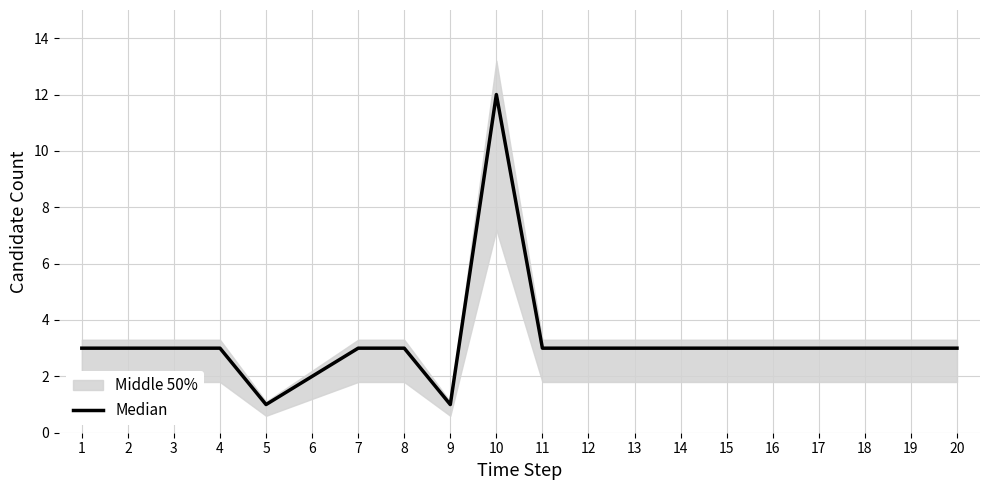

List the labels in order of value, largest first.

10, 1, 2, 3, 4, 7, 8, 11, 12, 13, 14, 15, 16, 17, 18, 19, 20, 6, 5, 9